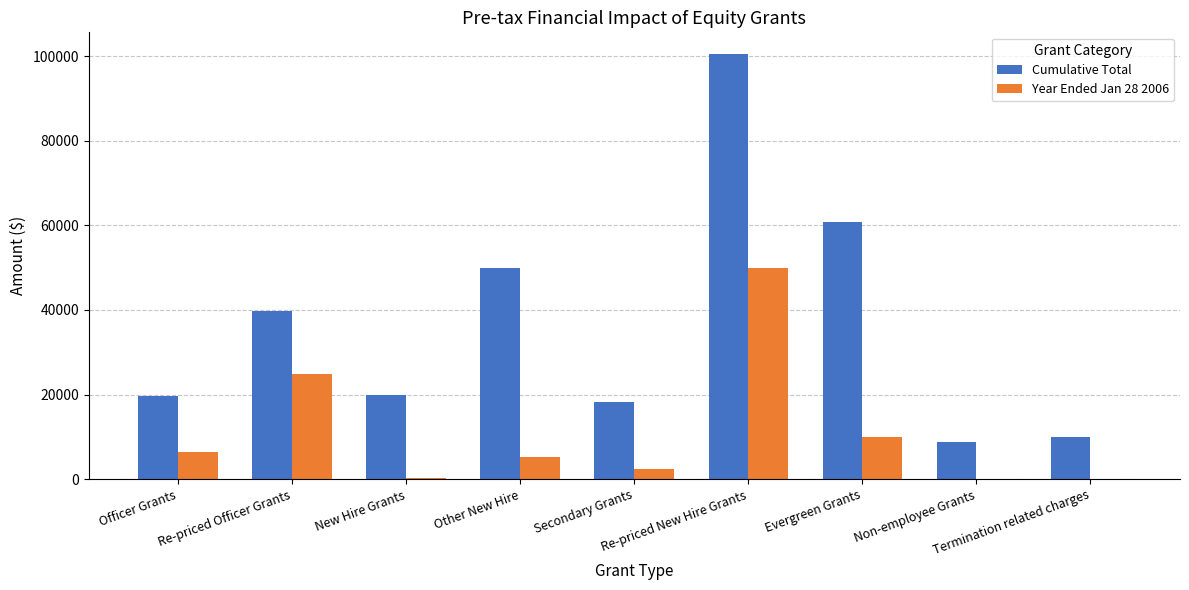

Reading left to right, list all the values displayed in this chart.

Cumulative Total: 19577	39658	19879	49876	18165	100575	60838	8800	10006
Year Ended Jan 28 2006: 6317	24827	249	5313	2360	49798	9870	121	0